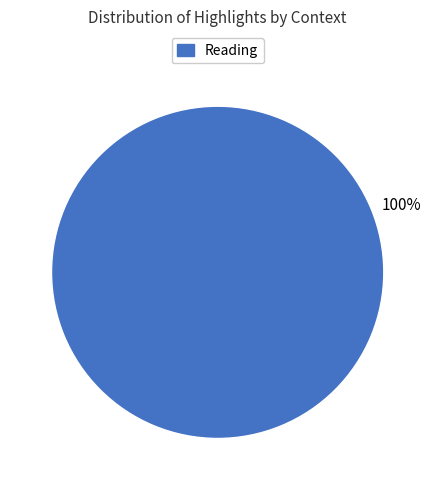

Is there a majority slice in this chart?

Yes